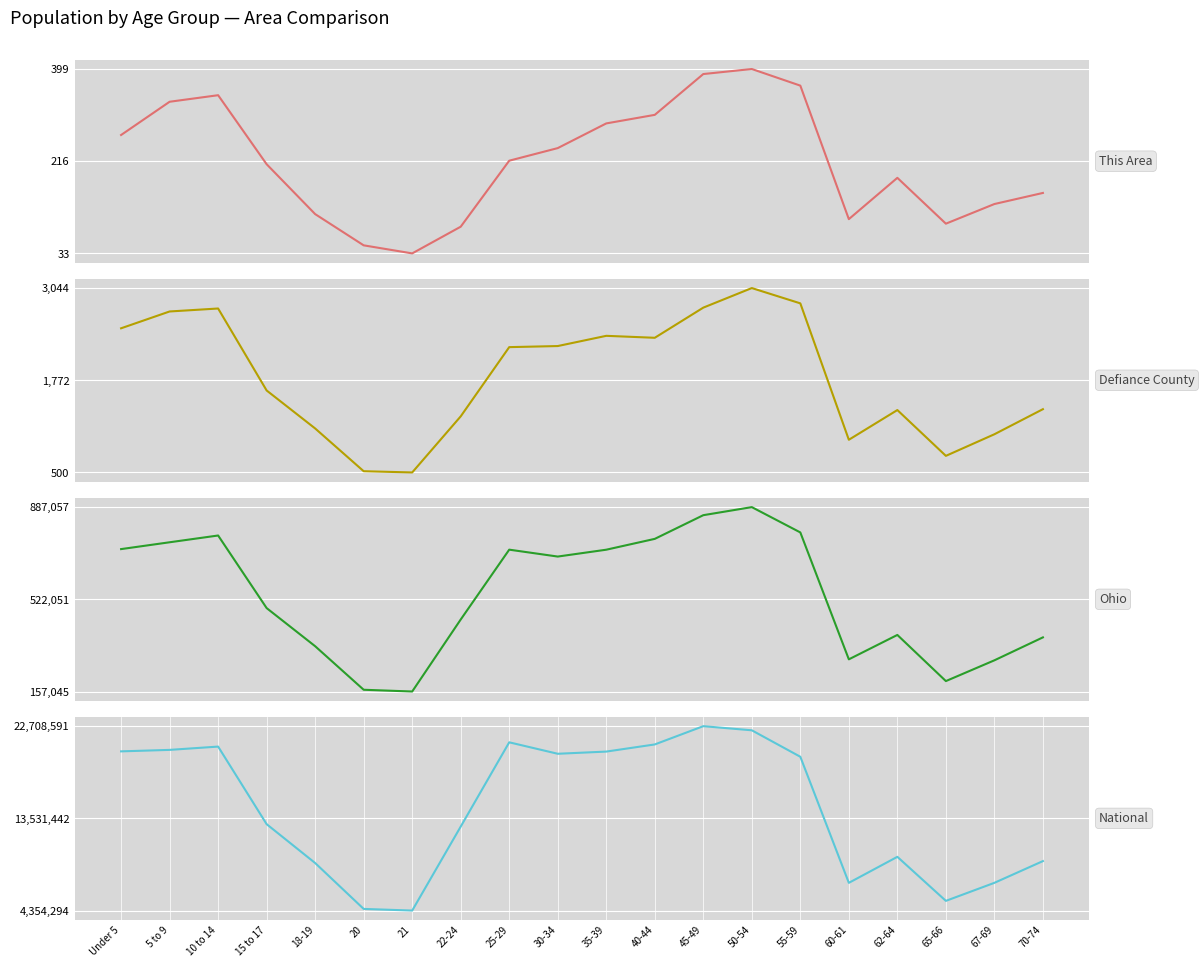

Which category has the lowest value across all series?

21